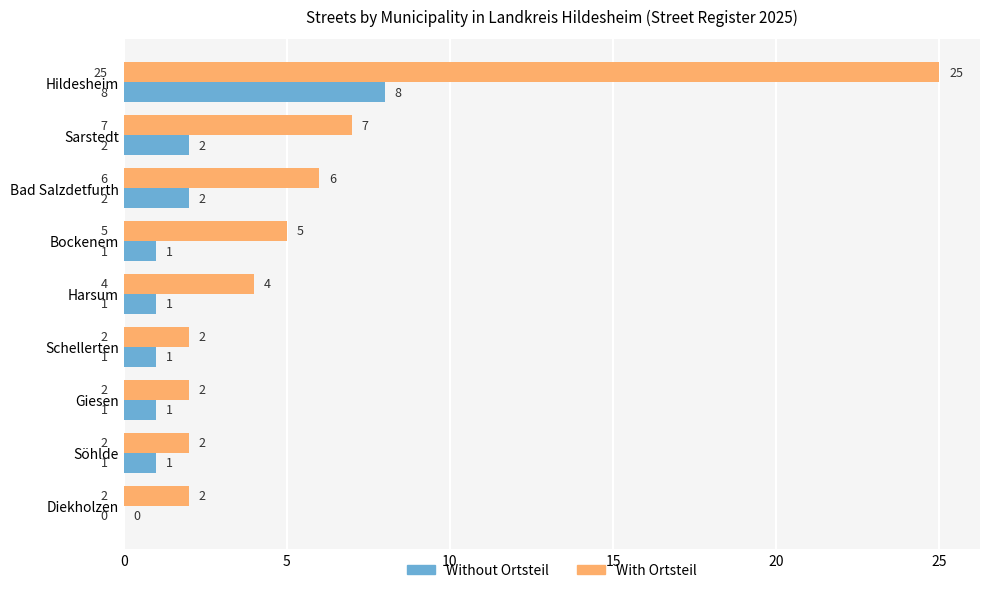

Which series has the largest total across all categories?

With Ortsteil